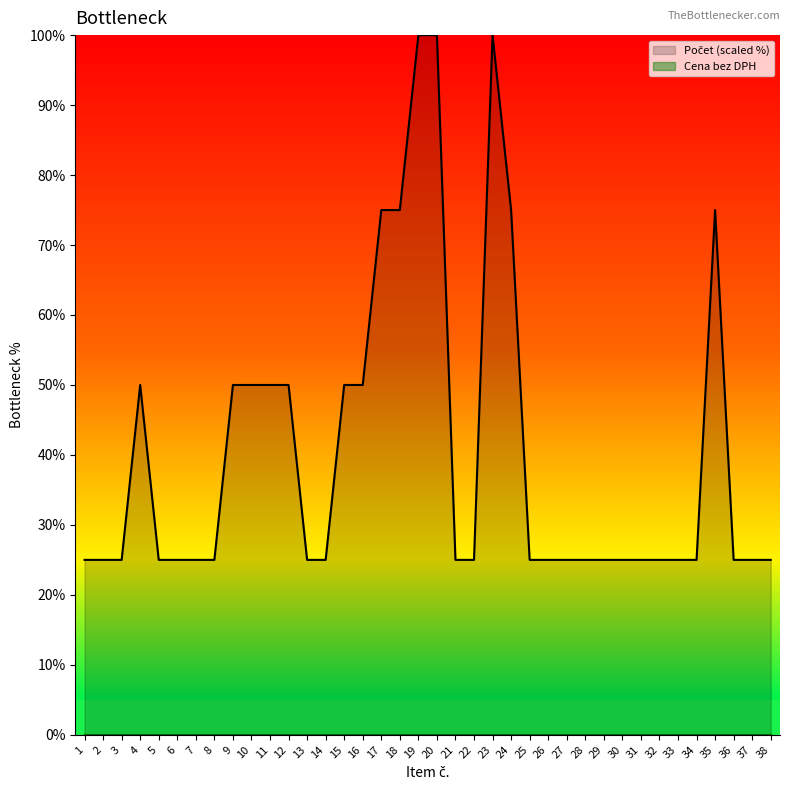

True or false: the data shows 41 at 3.

False